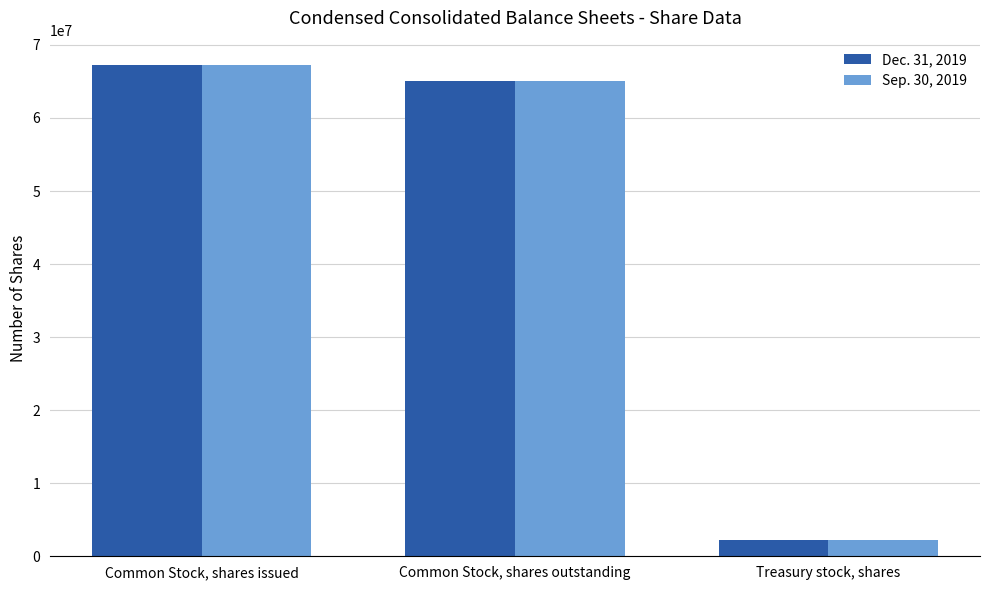

What is the label of the 3rd bar from the right?

Common Stock, shares issued